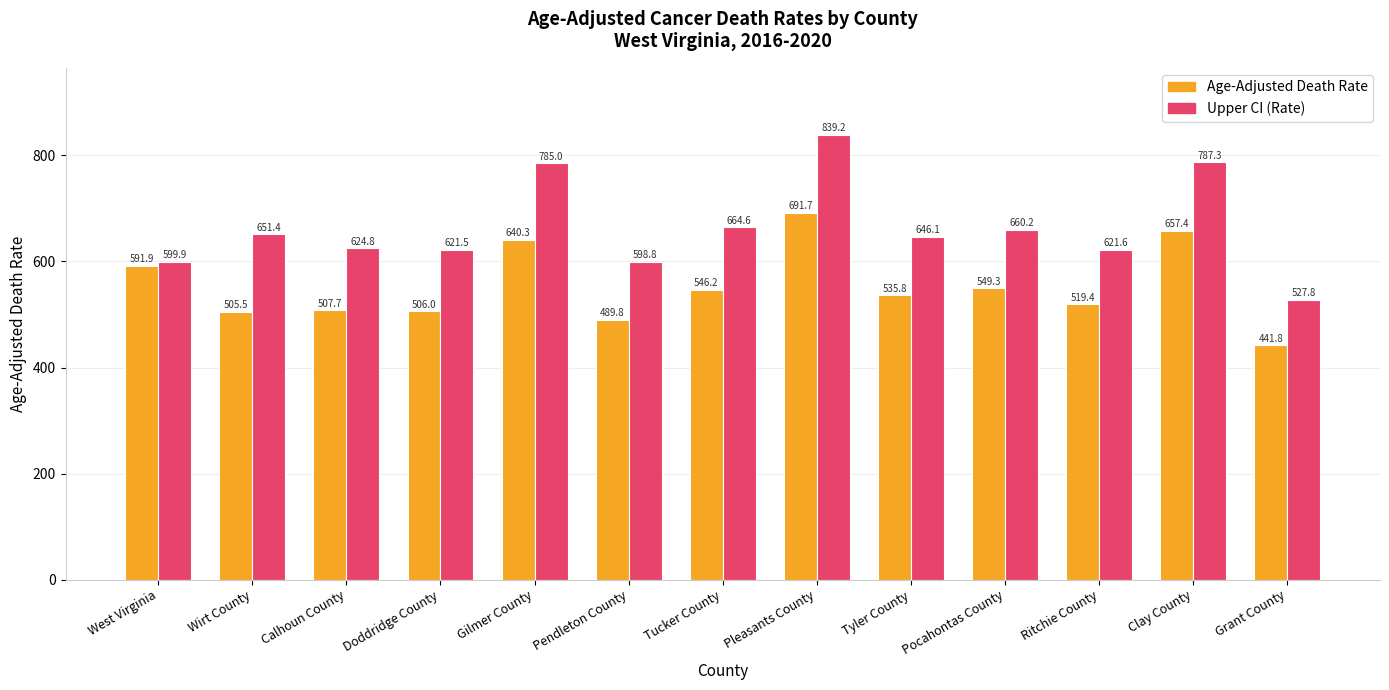

Which category has the lowest value in the Upper CI (Rate) series?

Grant County